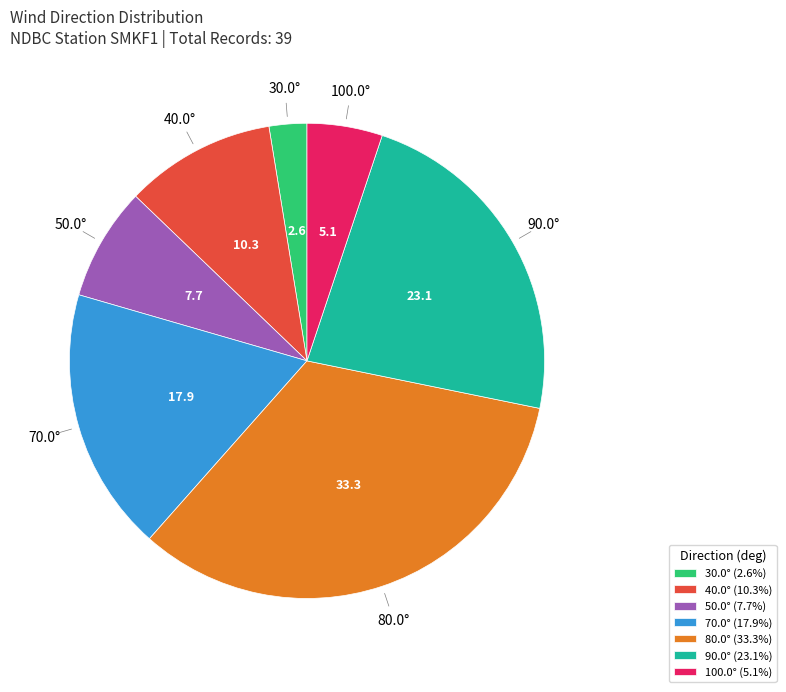

Combined, do 100.0° (5.1%) and 40.0° (10.3%) account for over 50%?

No